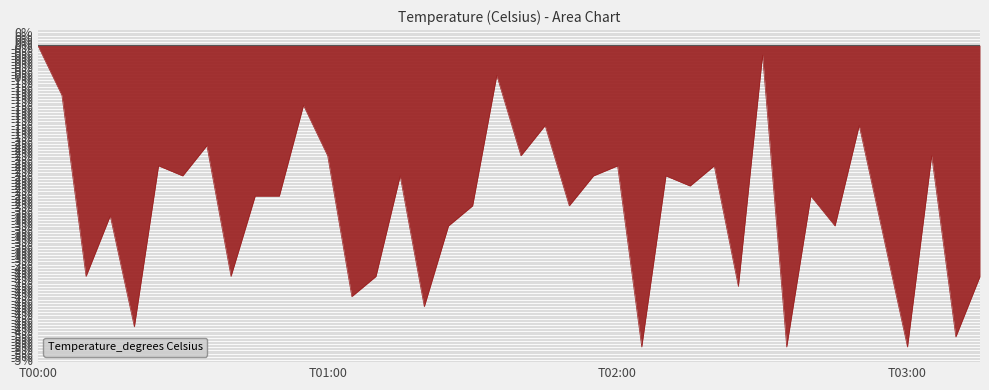

Is this an area chart (filled region under the line)?

Yes